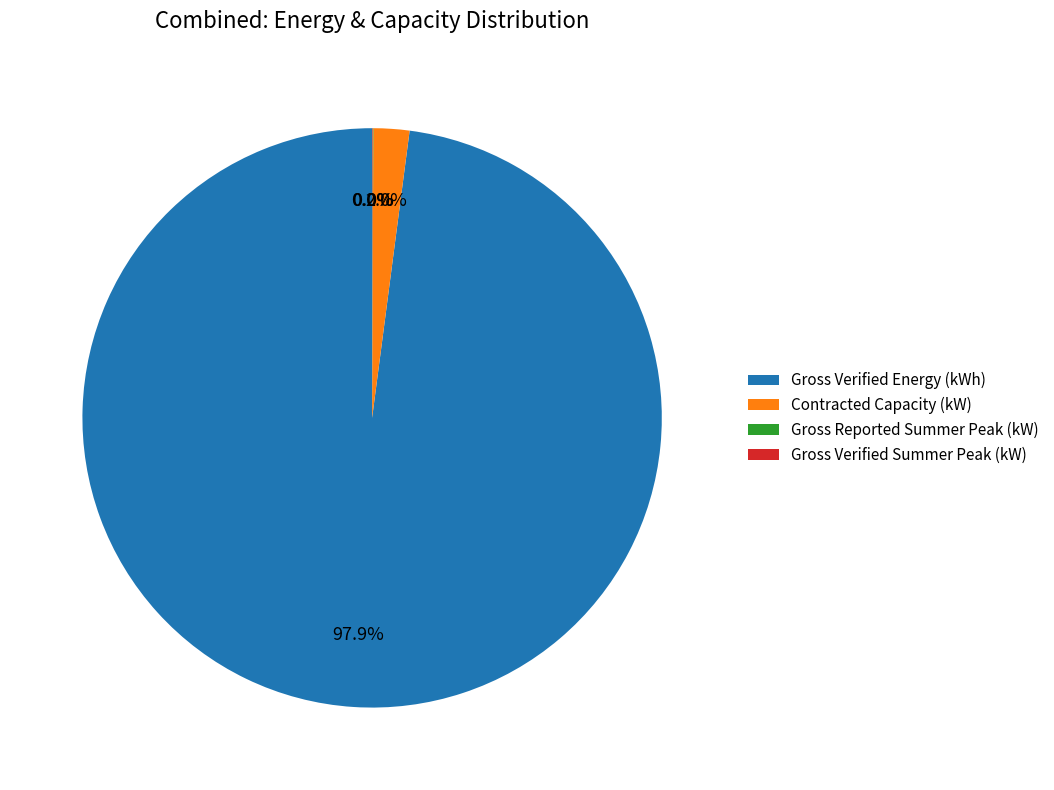

Which has a higher value, Contracted Capacity (kW) or Gross Verified Energy (kWh)?

Gross Verified Energy (kWh)